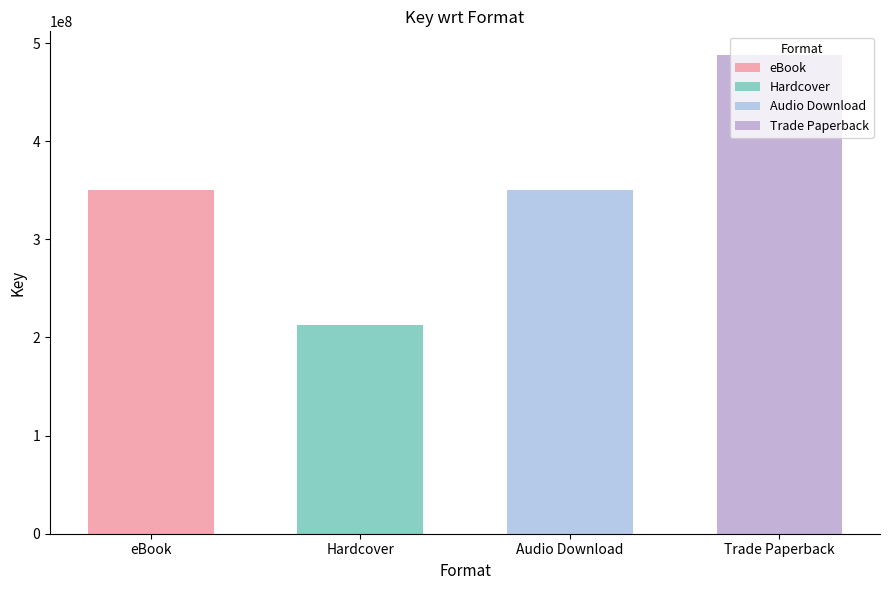

Does the chart contain stacked bars?

No